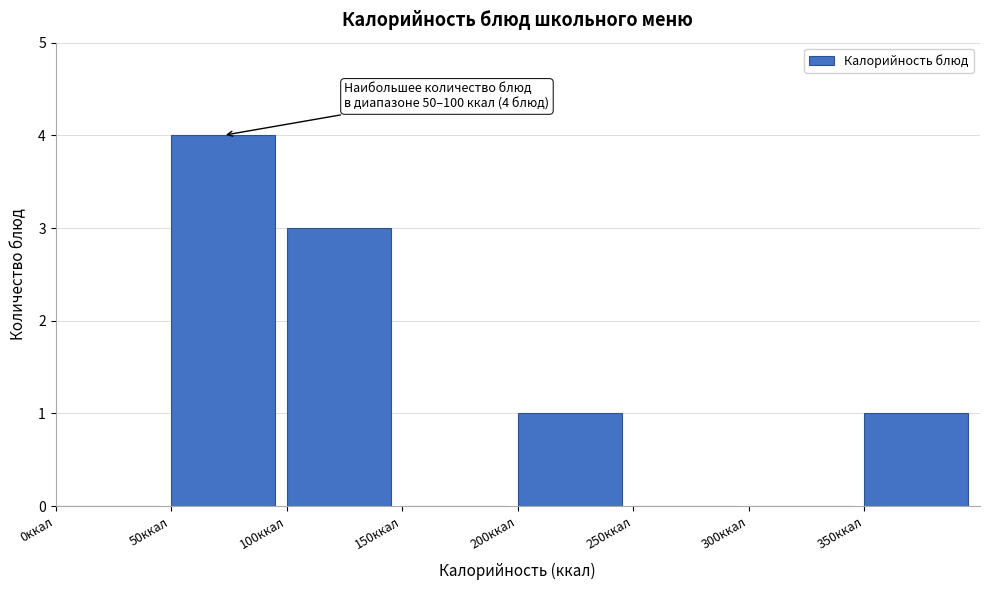

Over which range of the x-axis is the bar tallest?

50 to 100